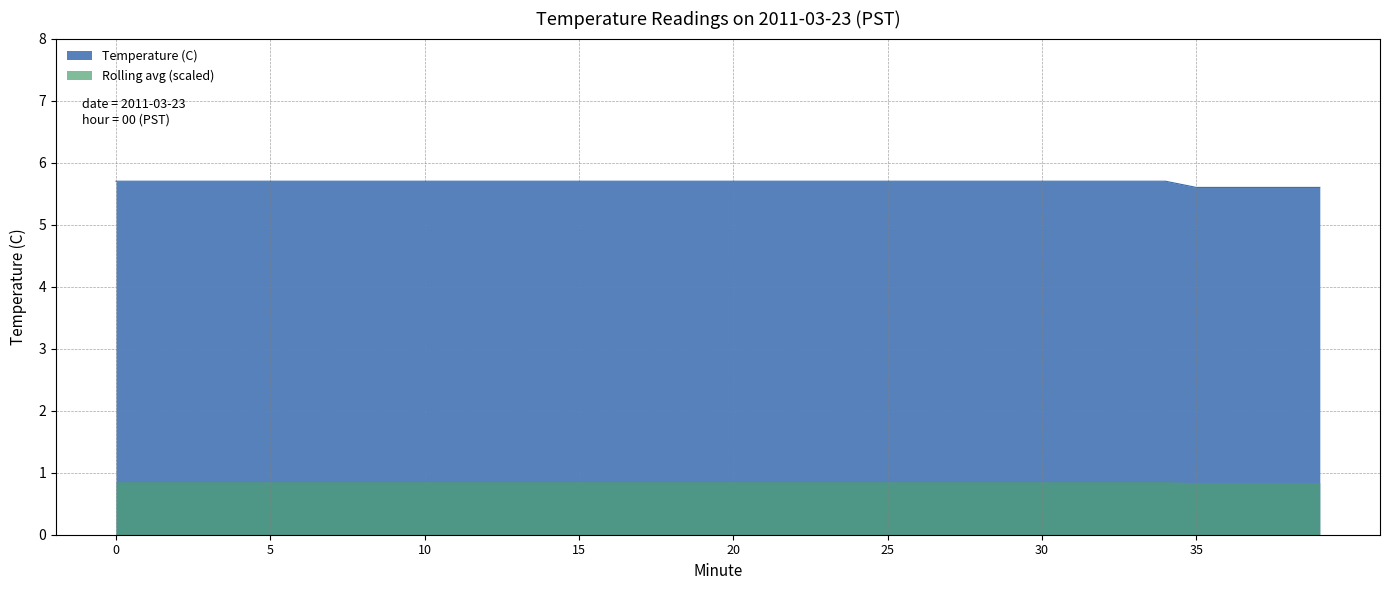

What is the value of the 32nd point from the left?

5.7